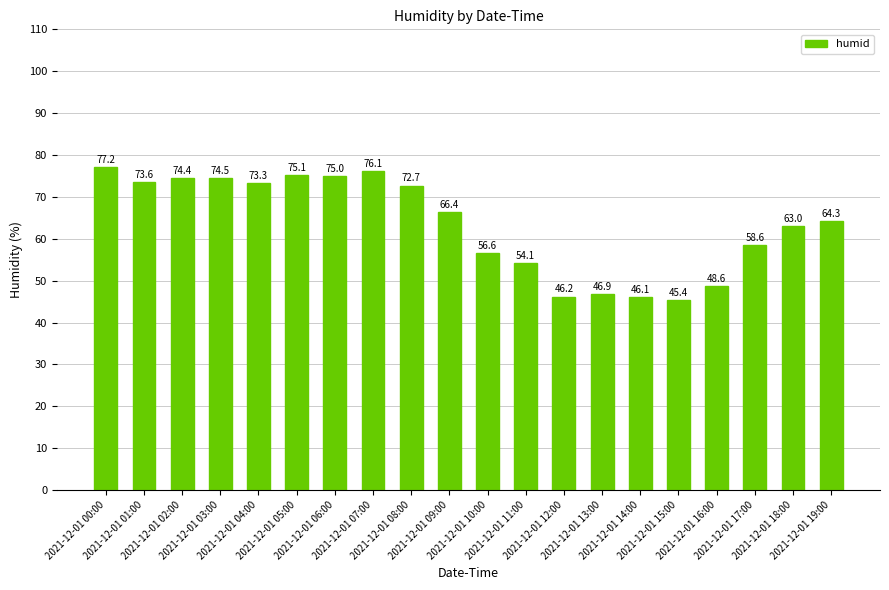

Reading right to left, list all the values displayed in this chart.

64.3	63.0	58.6	48.6	45.4	46.1	46.9	46.2	54.1	56.6	66.4	72.7	76.1	75.0	75.1	73.3	74.5	74.4	73.6	77.2